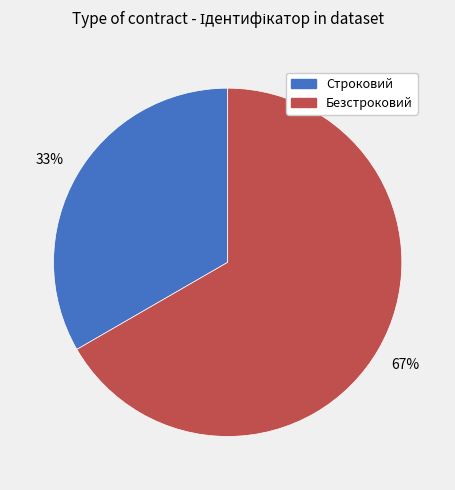

To the nearest percent, what is the combined percentage of Безстроковий and Строковий?

100%